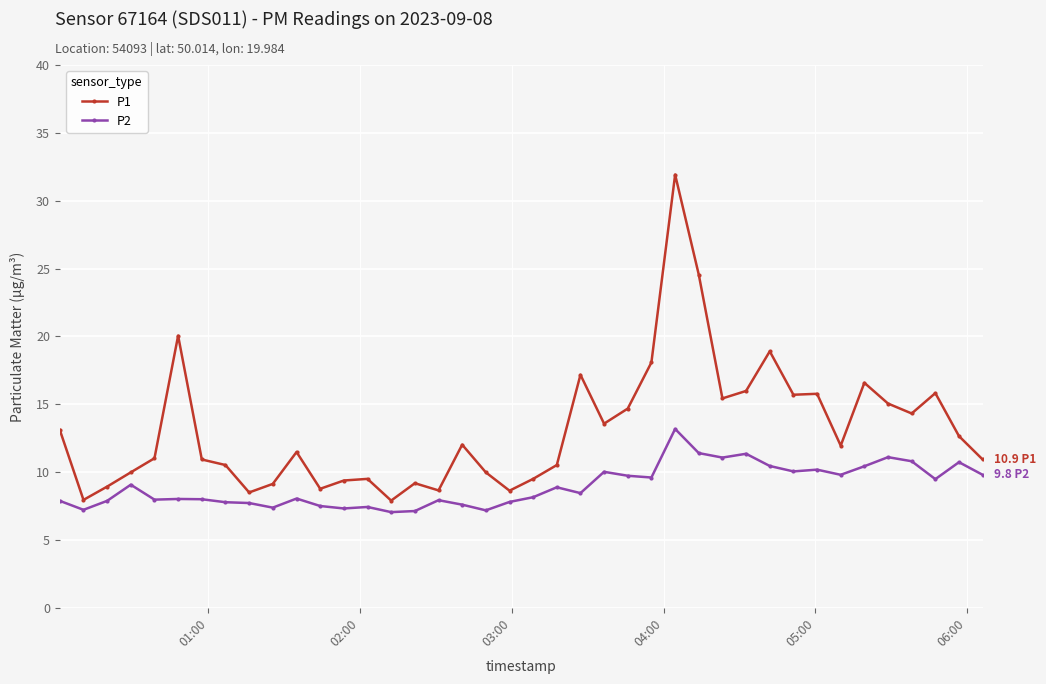

Which series has the largest total across all categories?

P1